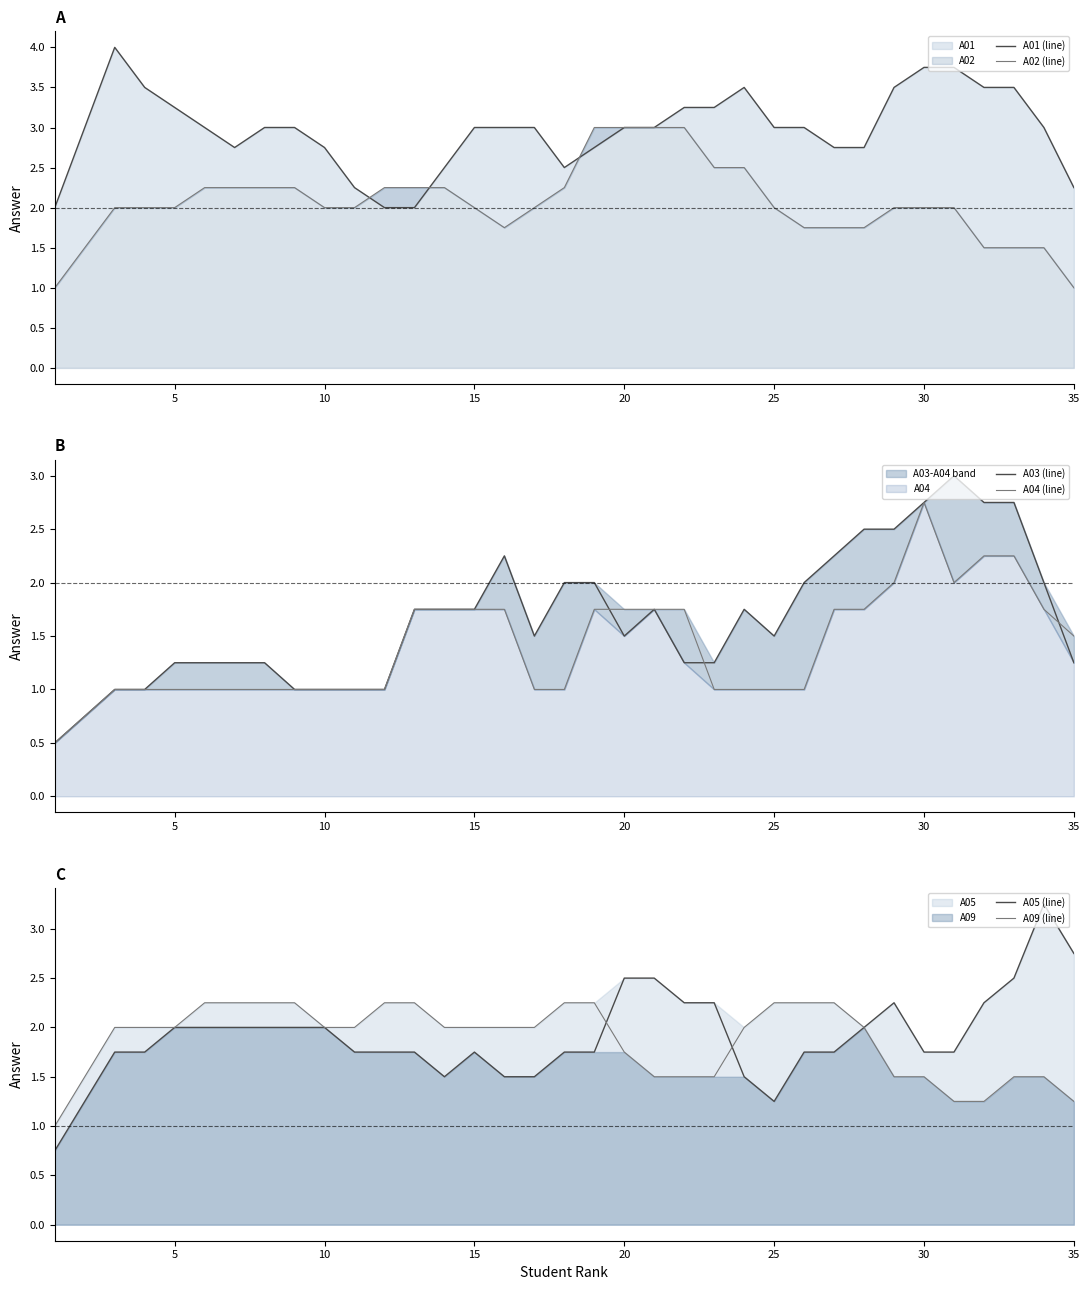

Reading left to right, extract all data points from this chart.

A01 (line): 2.0	3.0	4.0	3.5	3.2	3.0	2.8	3.0	3.0	2.8	2.2	2.0	2.0	2.5	3.0	3.0	3.0	2.5	2.8	3.0	3.0	3.2	3.2	3.5	3.0	3.0	2.8	2.8	3.5	3.8	3.8	3.5	3.5	3.0	2.2
A02 (line): 1.0	1.5	2.0	2.0	2.0	2.2	2.2	2.2	2.2	2.0	2.0	2.2	2.2	2.2	2.0	1.8	2.0	2.2	3.0	3.0	3.0	3.0	2.5	2.5	2.0	1.8	1.8	1.8	2.0	2.0	2.0	1.5	1.5	1.5	1.0
A03 (line): 0.5	0.8	1.0	1.0	1.2	1.2	1.2	1.2	1.0	1.0	1.0	1.0	1.8	1.8	1.8	2.2	1.5	2.0	2.0	1.5	1.8	1.2	1.2	1.8	1.5	2.0	2.2	2.5	2.5	2.8	3.0	2.8	2.8	2.0	1.2
A04 (line): 0.5	0.8	1.0	1.0	1.0	1.0	1.0	1.0	1.0	1.0	1.0	1.0	1.8	1.8	1.8	1.8	1.0	1.0	1.8	1.8	1.8	1.8	1.0	1.0	1.0	1.0	1.8	1.8	2.0	2.8	2.0	2.2	2.2	1.8	1.5
A05 (line): 0.8	1.2	1.8	1.8	2.0	2.0	2.0	2.0	2.0	2.0	1.8	1.8	1.8	1.5	1.8	1.5	1.5	1.8	1.8	2.5	2.5	2.2	2.2	1.5	1.2	1.8	1.8	2.0	2.2	1.8	1.8	2.2	2.5	3.2	2.8
A09 (line): 1.0	1.5	2.0	2.0	2.0	2.2	2.2	2.2	2.2	2.0	2.0	2.2	2.2	2.0	2.0	2.0	2.0	2.2	2.2	1.8	1.5	1.5	1.5	2.0	2.2	2.2	2.2	2.0	1.5	1.5	1.2	1.2	1.5	1.5	1.2